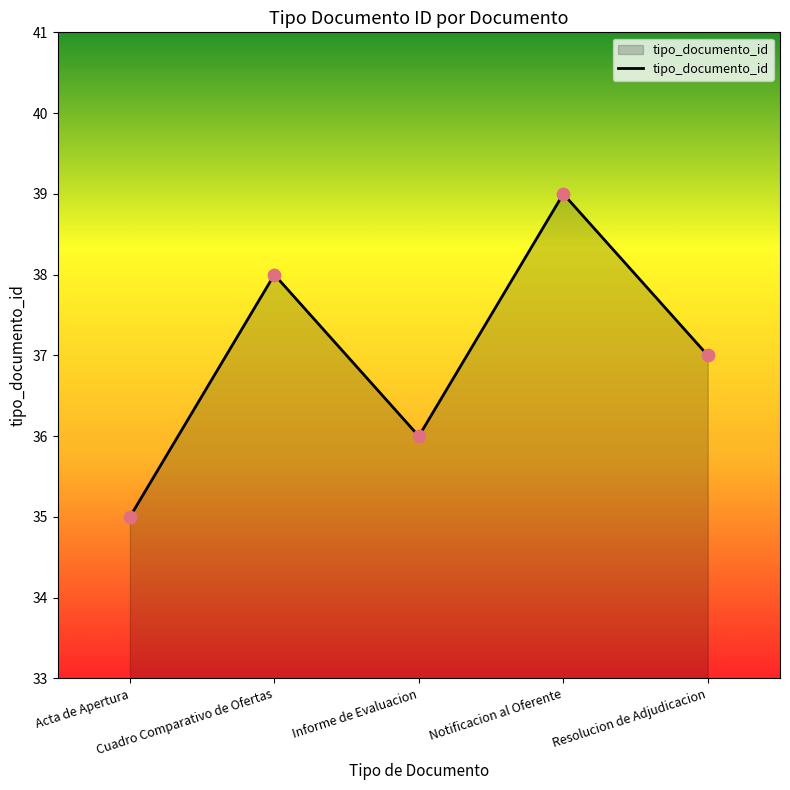

What is the change in value from Acta de Apertura to Resolucion de Adjudicacion?

+2